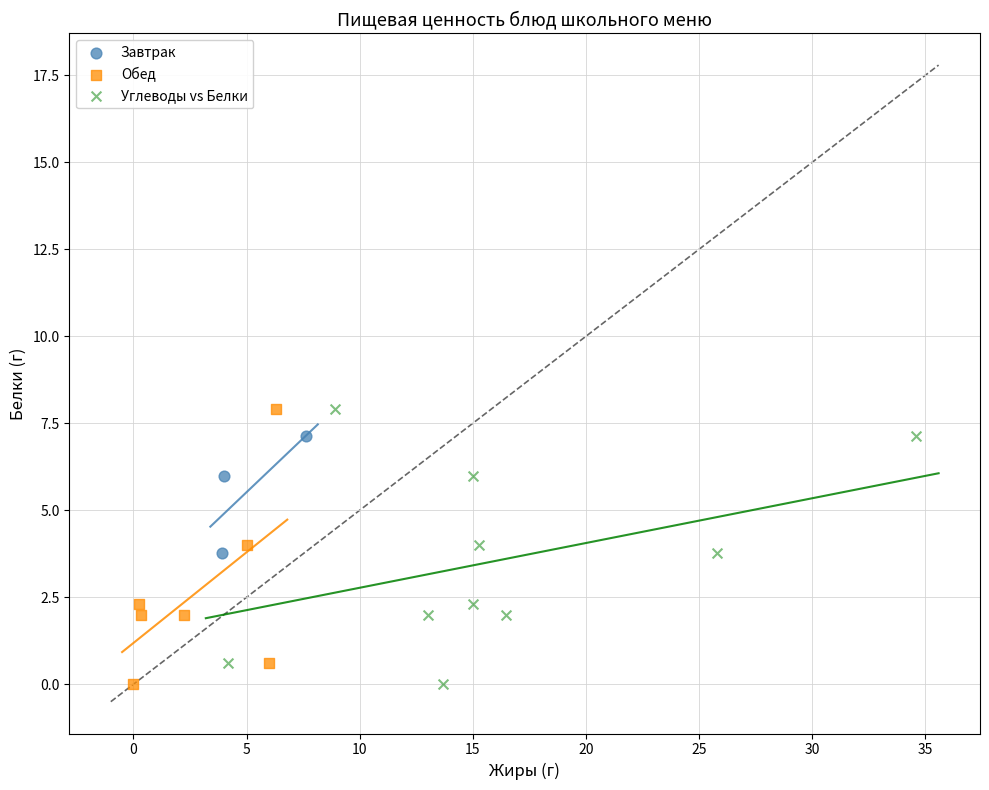

What are all the series names shown in the legend?

Завтрак, Обед, Углеводы vs Белки